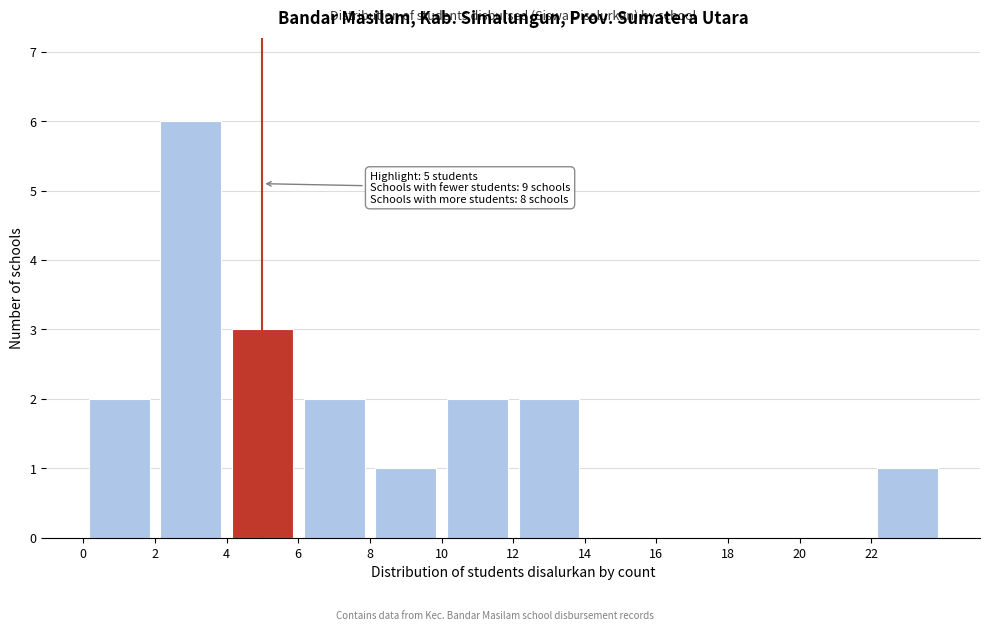

Over which range of the x-axis is the bar tallest?

2 to 4